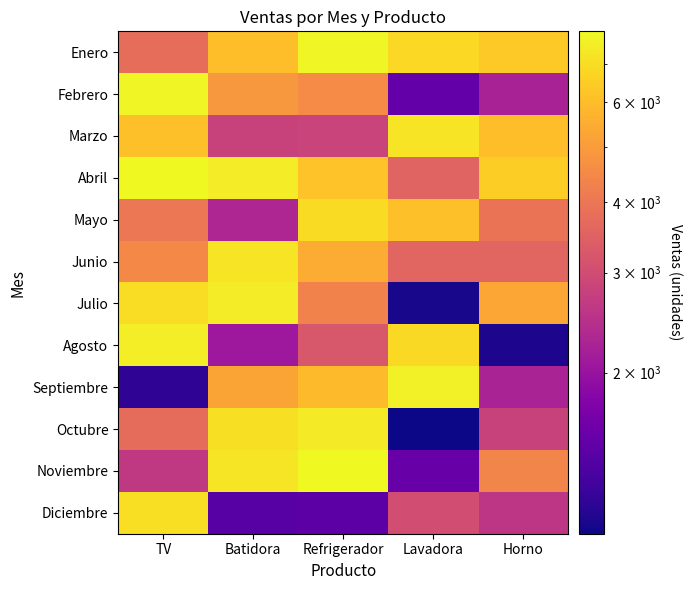

Rank the series by their maximum value, from lowest to highest.

Mayo, Diciembre, Marzo, Junio, Octubre, Julio, Agosto, Septiembre, Febrero, Enero, Abril, Noviembre